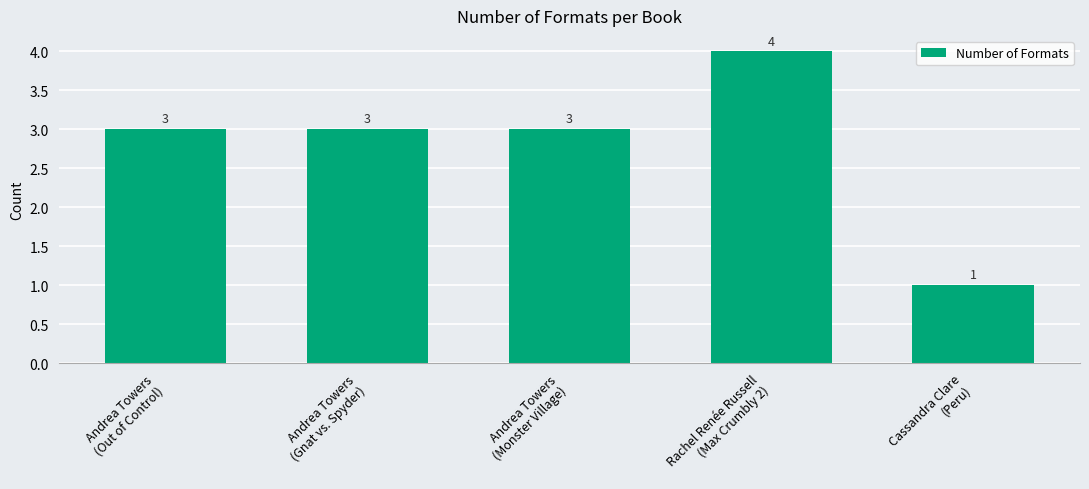

Which label corresponds to the largest value in the chart?

Rachel Renée Russell
(Max Crumbly 2)